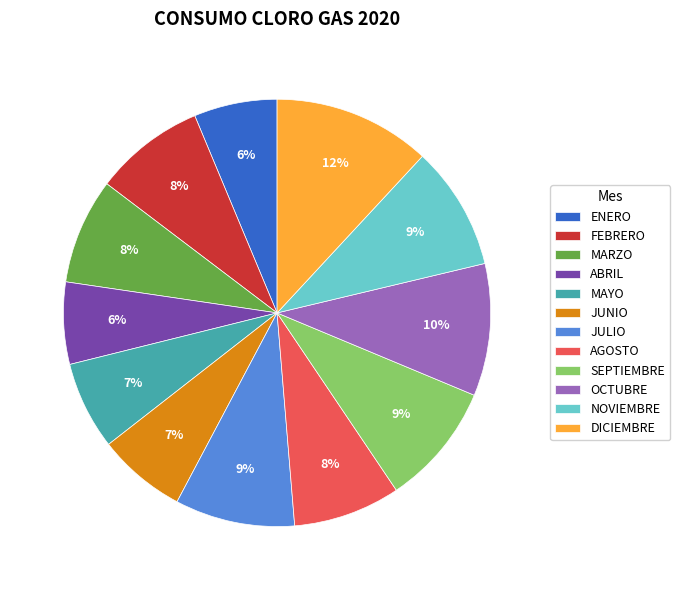

To the nearest percent, what is the average slice percentage?

8%